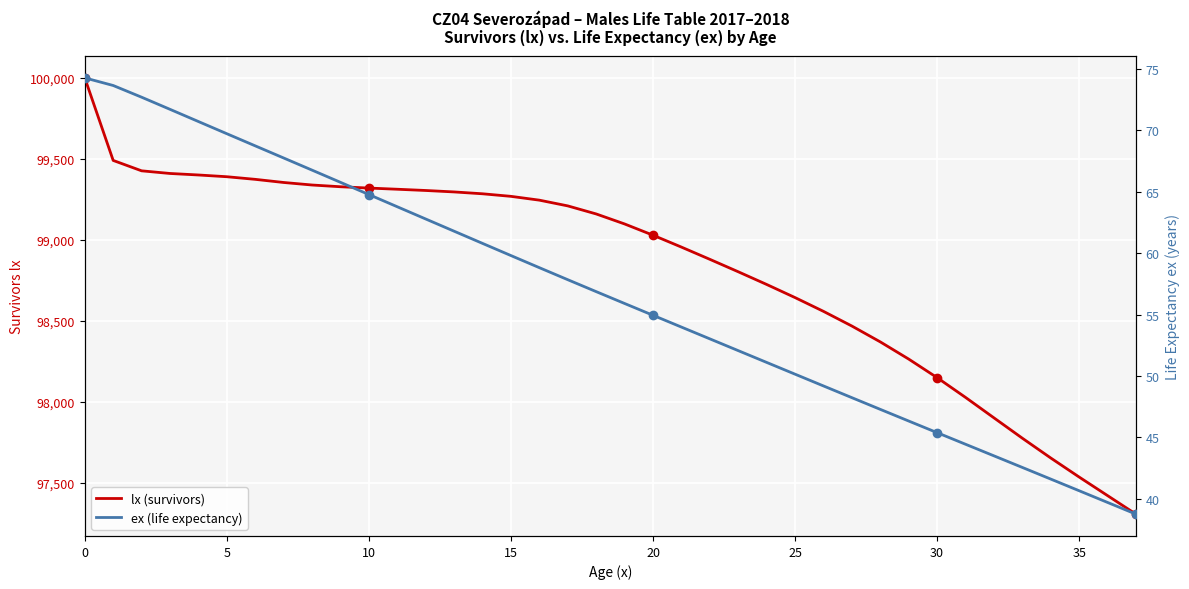

What is the approximate value of lx (survivors) at 18?

99160.0